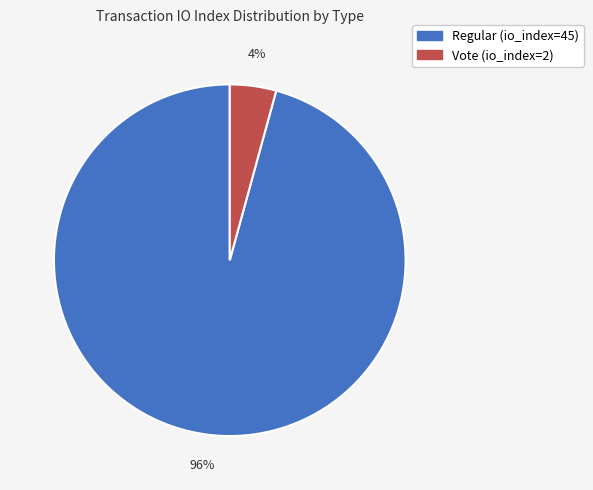

To the nearest percent, what is the combined percentage of Regular (io_index=45) and Vote (io_index=2)?

100%